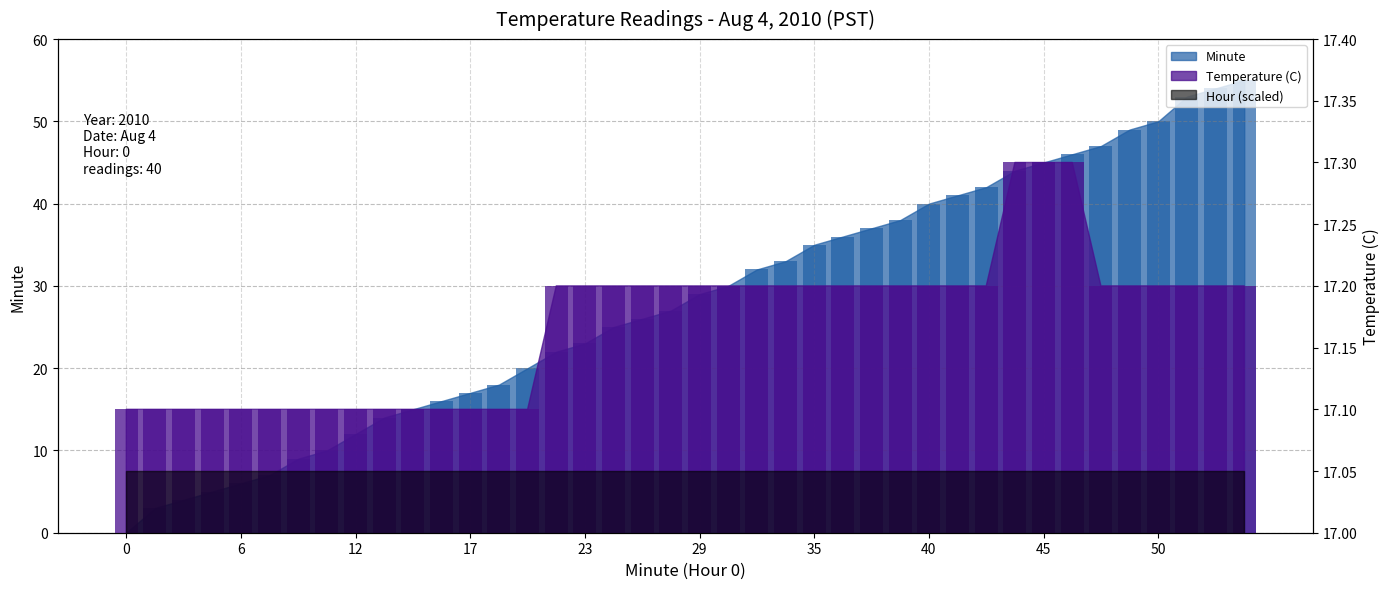

Reading right to left, what are all the values shown in this chart?

Temperature (C): 55=17.2	54=17.2	53=17.2	50=17.2	49=17.2	47=17.2	46=17.3	45=17.3	44=17.3	42=17.2	41=17.2	40=17.2	38=17.2	37=17.2	36=17.2	35=17.2	33=17.2	32=17.2	30=17.2	29=17.2	27=17.2	26=17.2	25=17.2	23=17.2	22=17.2	20=17.1	18=17.1	17=17.1	16=17.1	15=17.1	14=17.1	12=17.1	10=17.1	9=17.1	7=17.1	6=17.1	5=17.1	4=17.1	3=17.1	0=17.1
Minute: 55=55.0	54=54.0	53=53.0	50=50.0	49=49.0	47=47.0	46=46.0	45=45.0	44=44.0	42=42.0	41=41.0	40=40.0	38=38.0	37=37.0	36=36.0	35=35.0	33=33.0	32=32.0	30=30.0	29=29.0	27=27.0	26=26.0	25=25.0	23=23.0	22=22.0	20=20.0	18=18.0	17=17.0	16=16.0	15=15.0	14=14.0	12=12.0	10=10.0	9=9.0	7=7.0	6=6.0	5=5.0	4=4.0	3=3.0	0=0.0